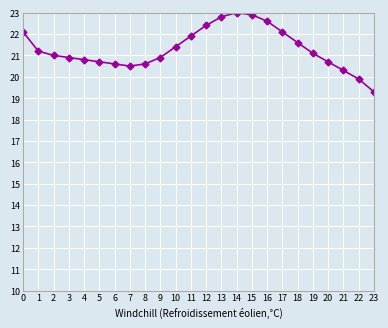

Which label corresponds to the smallest value in the chart?

23